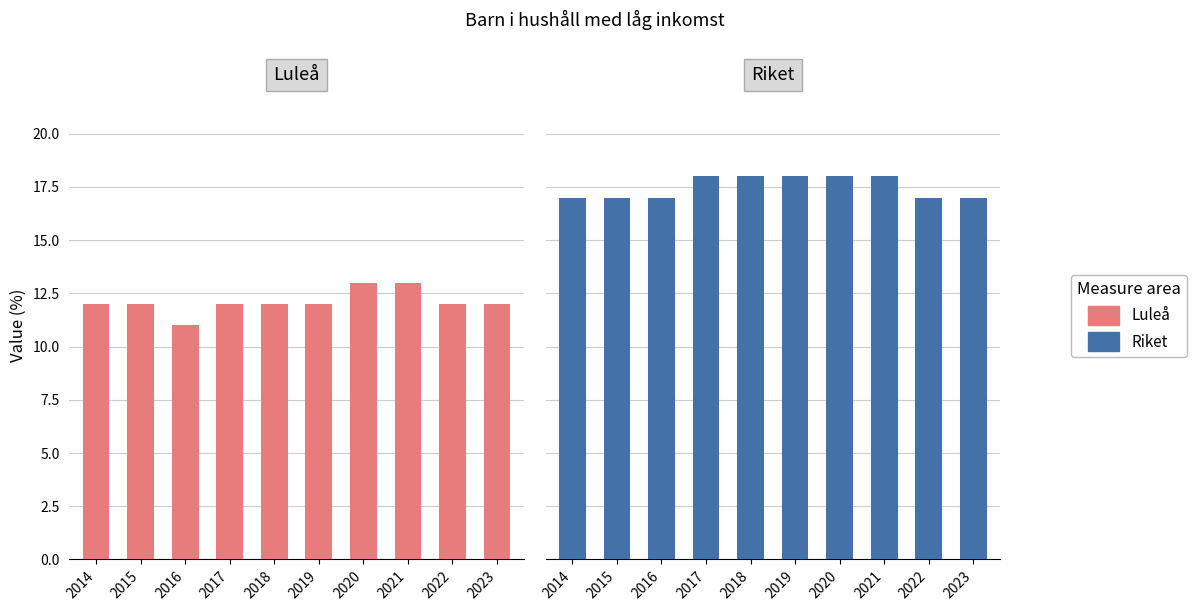

What is the smallest value displayed?

11